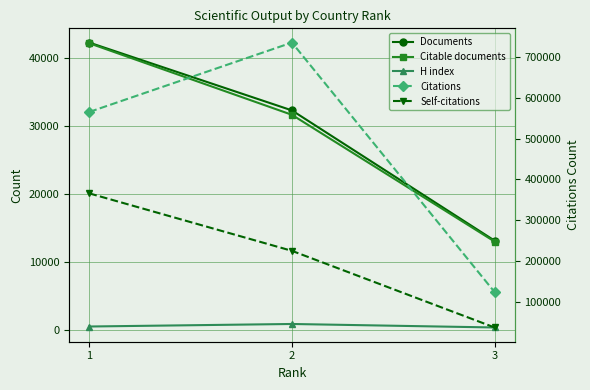

True or false: H index has a value of 523 at 1.

True